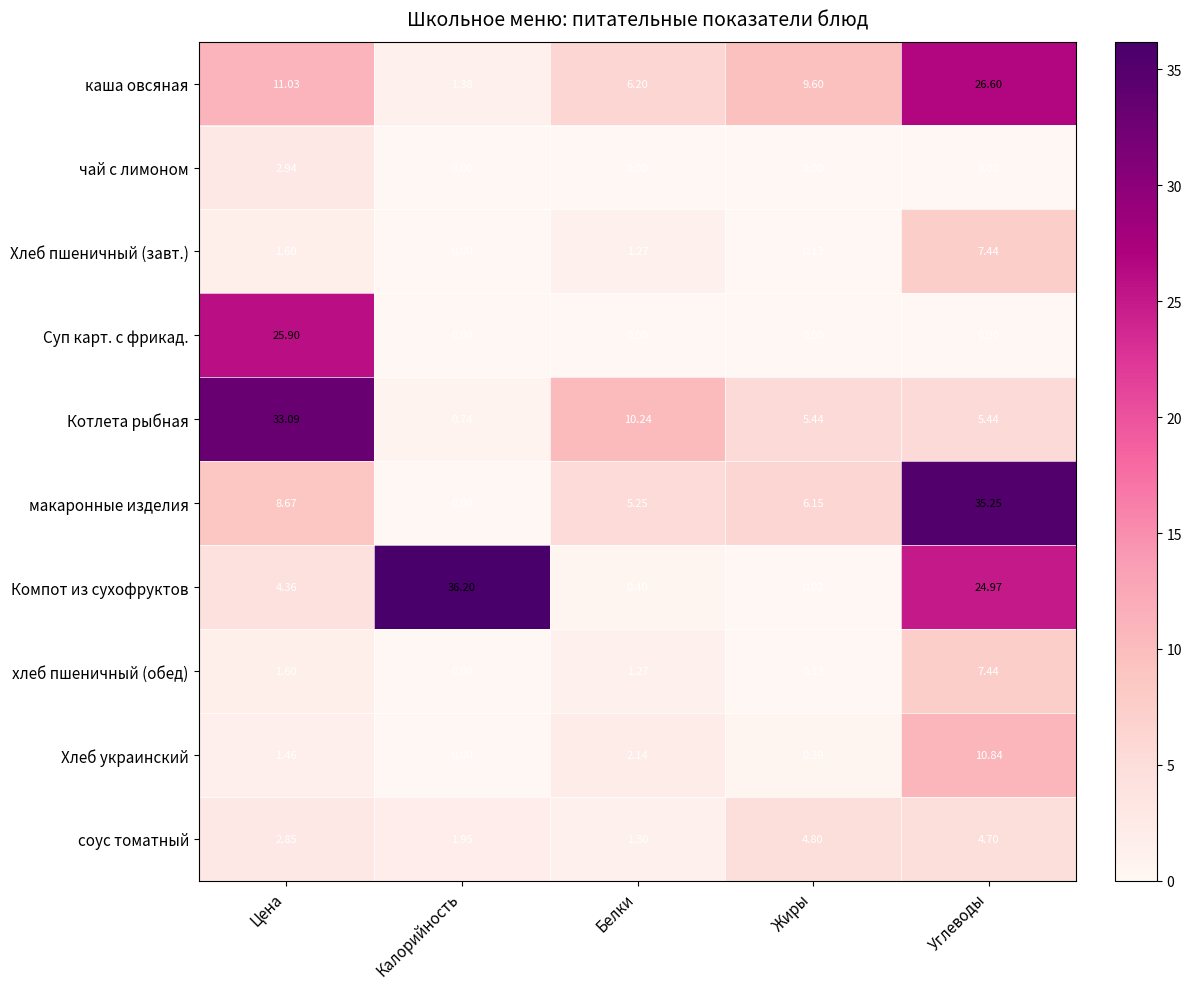

At which label does Суп карт. с фрикад. reach its peak?

Цена